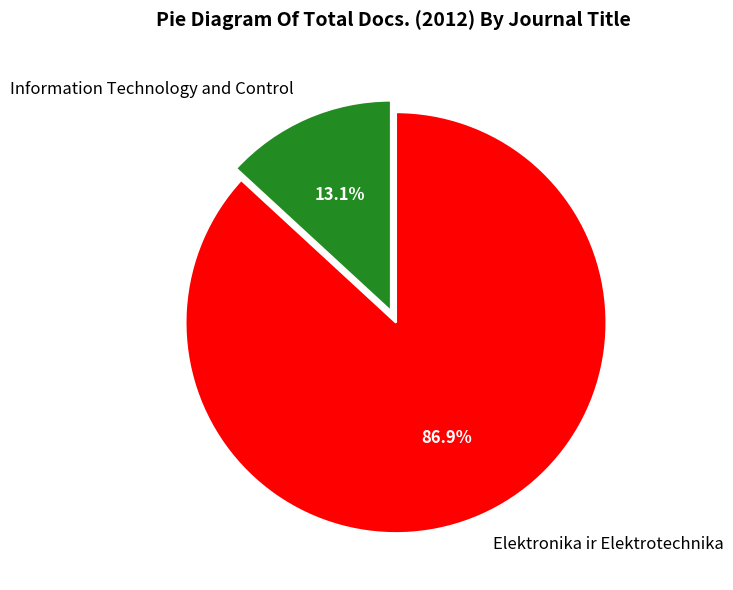

Is it true that Elektronika ir Elektrotechnika is 87% of the pie?

True